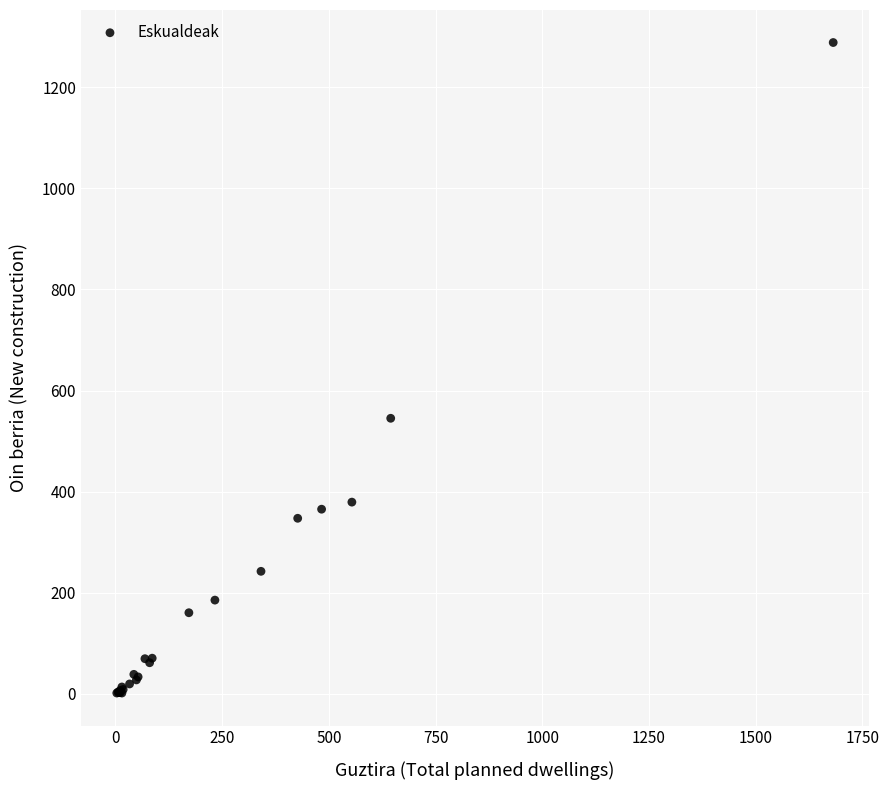

What Y value in the scatter plot is closest to 645?

545